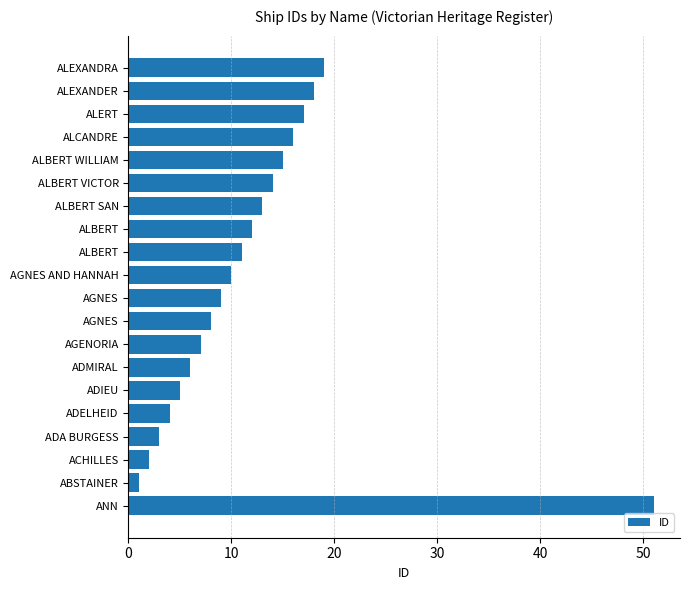

How many data points are less than 11?

10